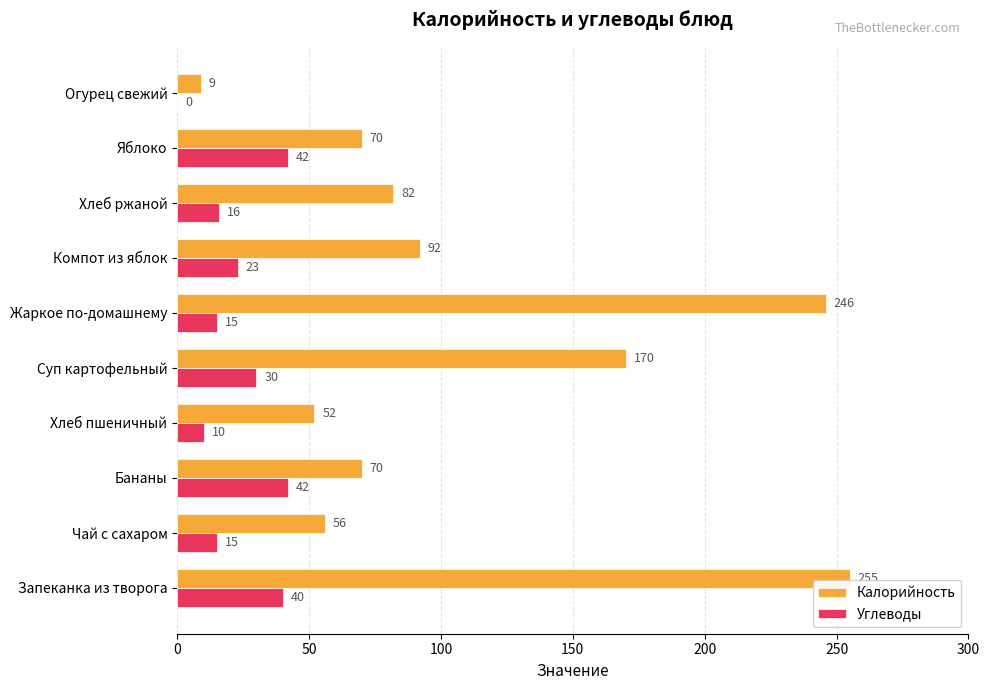

Between Хлеб ржаной and Яблоко, which series saw the biggest shift?

Углеводы